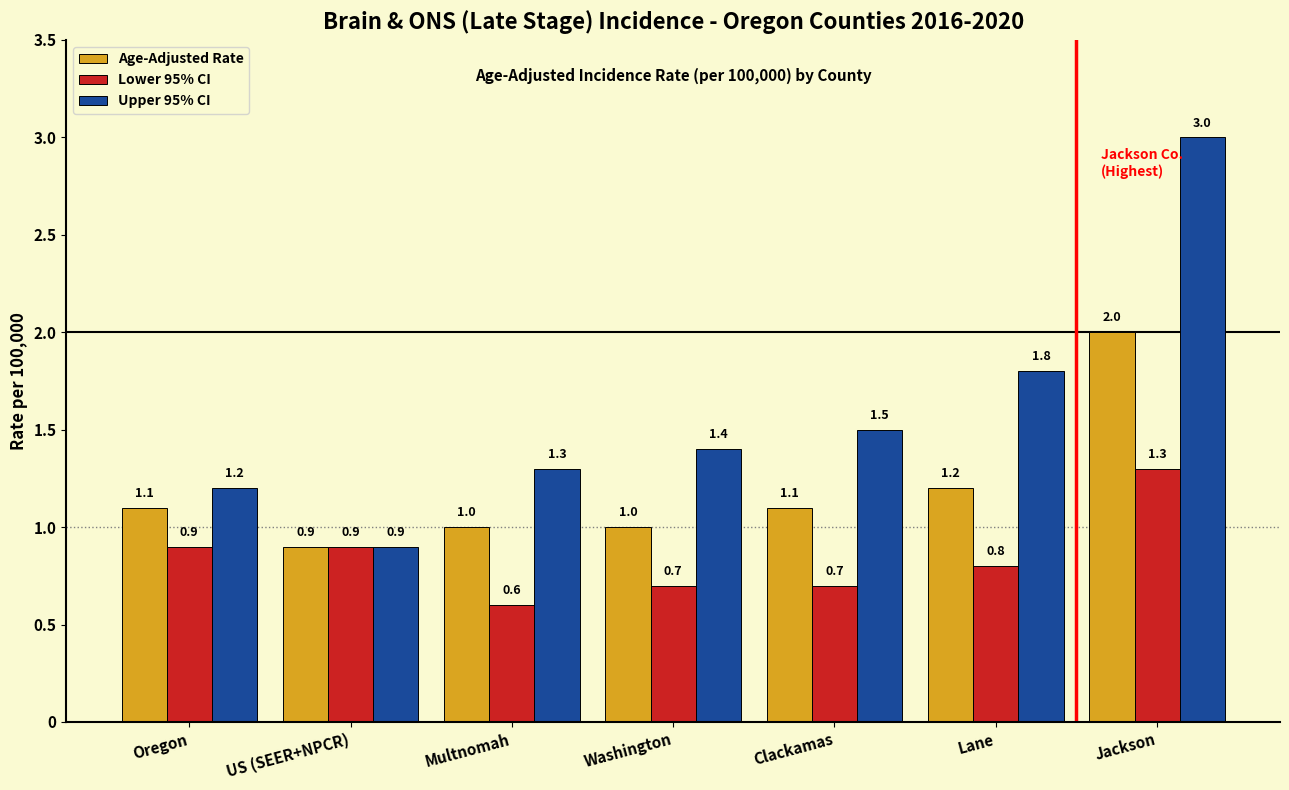

Reading left to right, what are all the values shown in this chart?

Age-Adjusted Rate: Oregon=1.1	US (SEER+NPCR)=0.9	Multnomah=1.0	Washington=1.0	Clackamas=1.1	Lane=1.2	Jackson=2.0
Lower 95% CI: Oregon=0.9	US (SEER+NPCR)=0.9	Multnomah=0.6	Washington=0.7	Clackamas=0.7	Lane=0.8	Jackson=1.3
Upper 95% CI: Oregon=1.2	US (SEER+NPCR)=0.9	Multnomah=1.3	Washington=1.4	Clackamas=1.5	Lane=1.8	Jackson=3.0